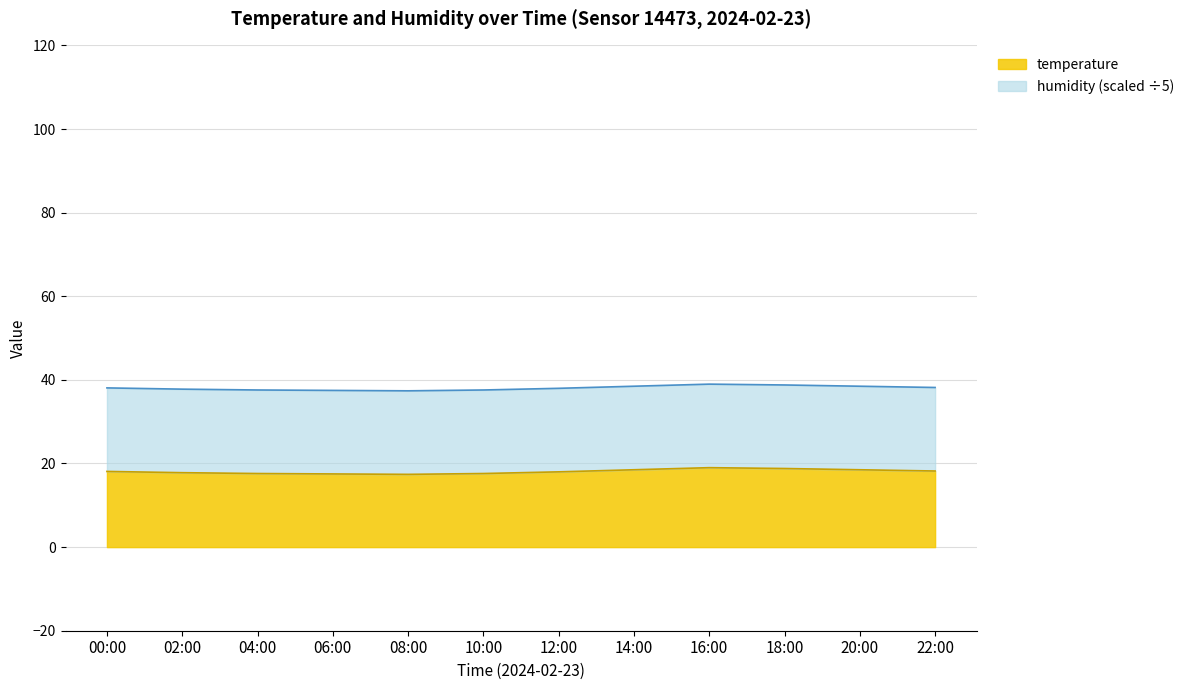

How many points are lower than both their immediate neighbors (excluding endpoints)?

1